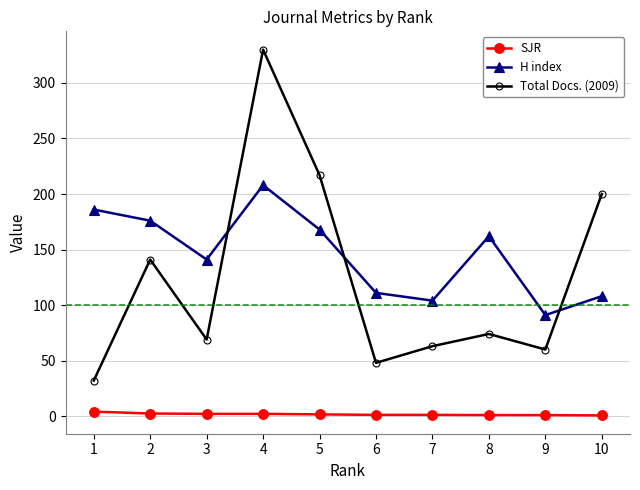

Where does the H index series first go above 162?

1